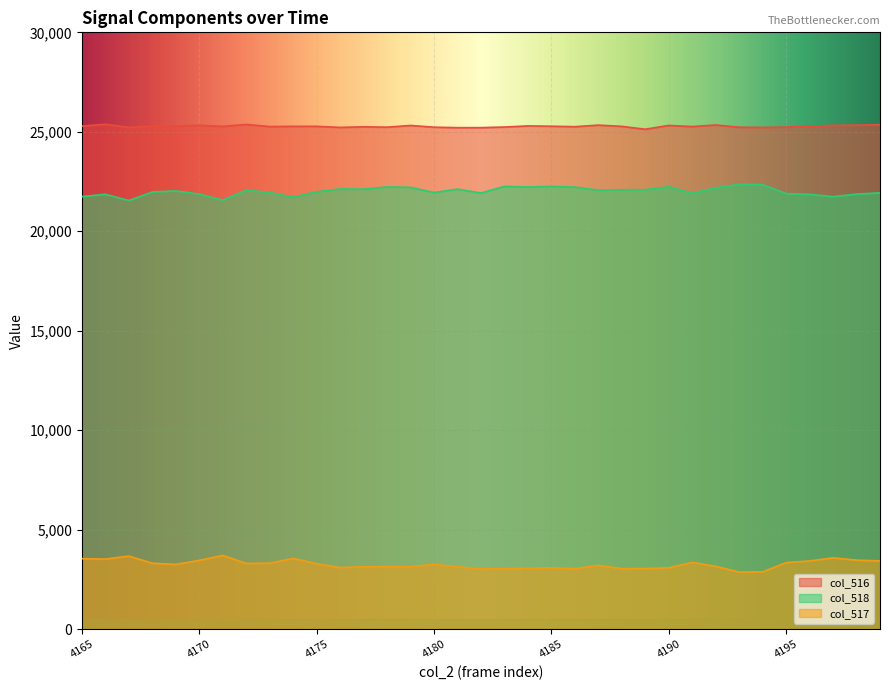

The col_518 series shows 21894 at 4195. True or false?

True